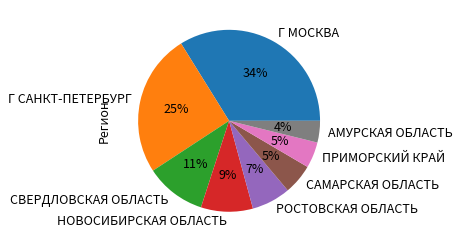

Does СВЕРДЛОВСКАЯ ОБЛАСТЬ represent more than half of the total?

No